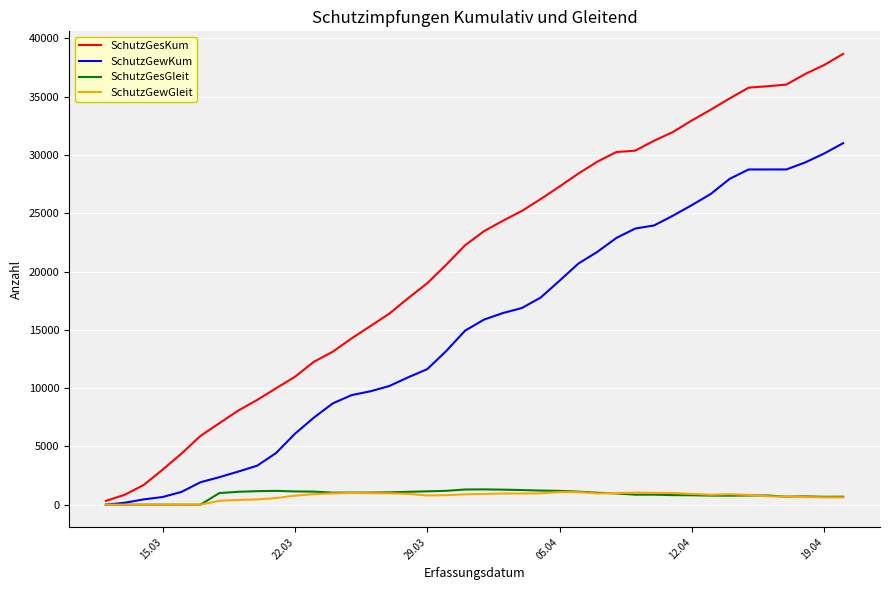

Which series has the largest total across all categories?

SchutzGesKum